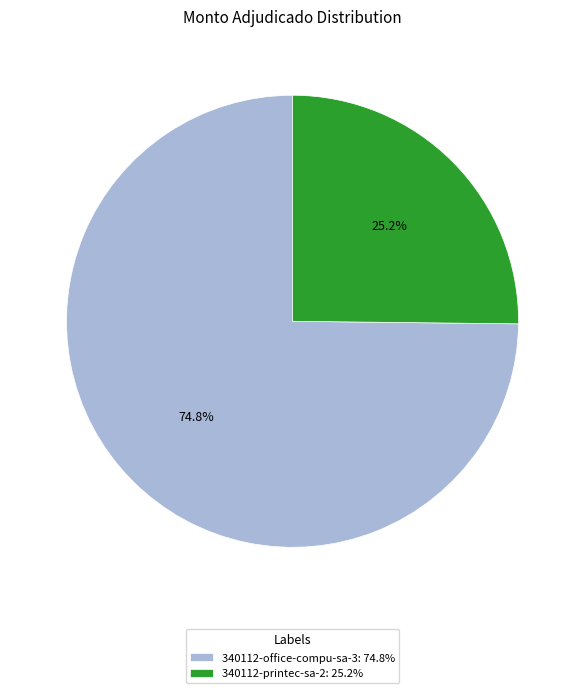

Which slice is the smallest?

340112-printec-sa-2